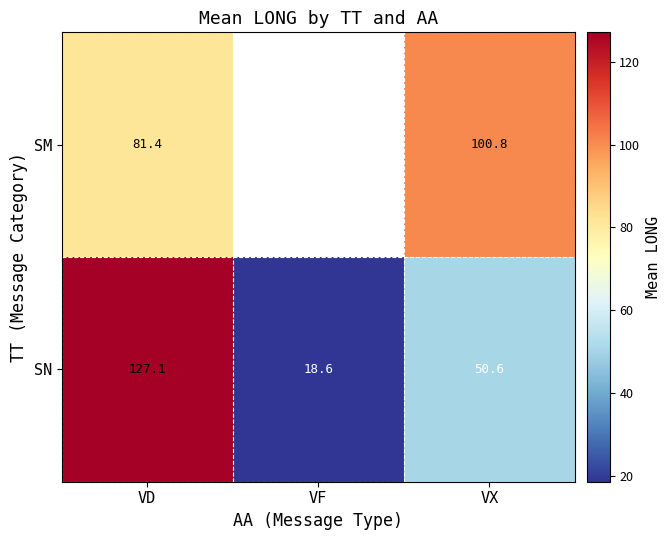

Which series changed the most between VD and VX?

SN